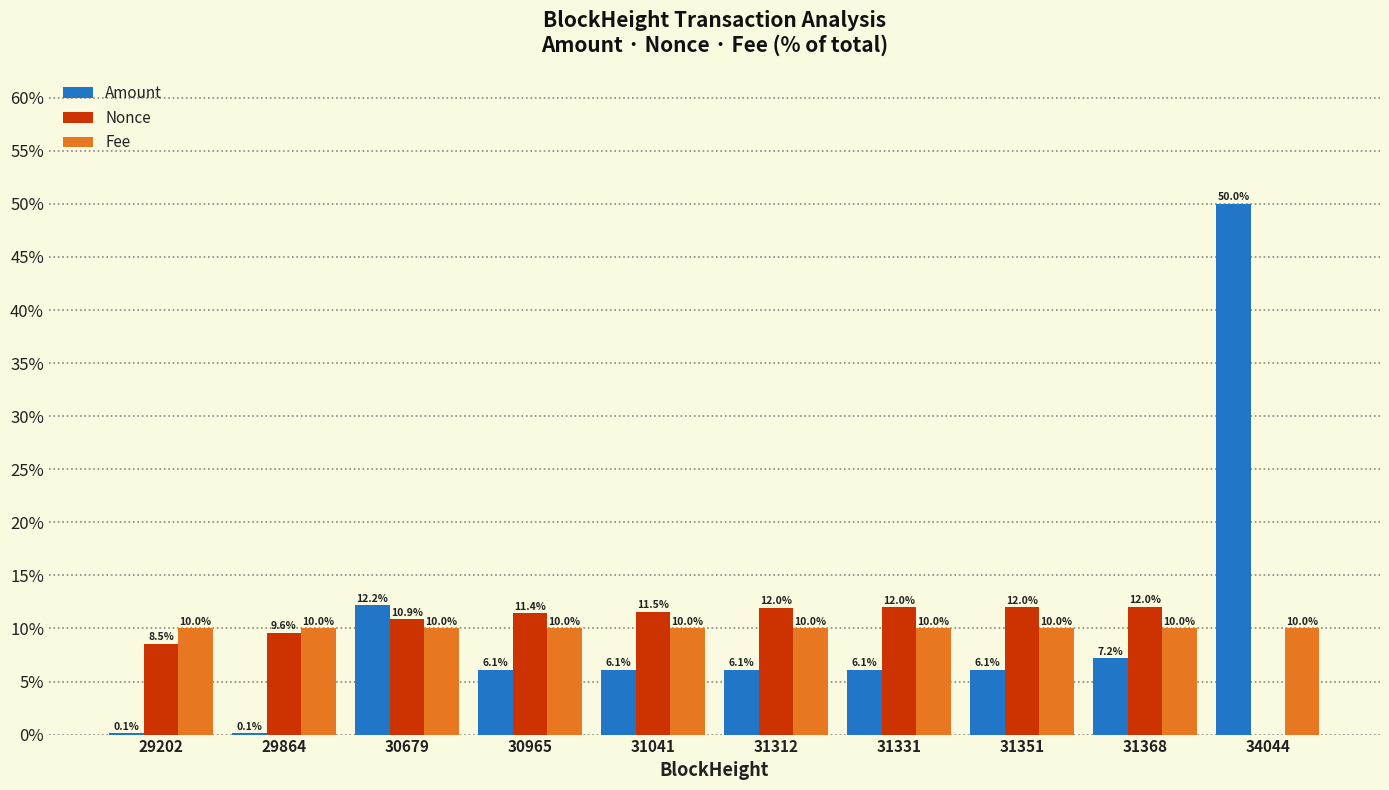

What is the maximum value shown in the chart?

50.0